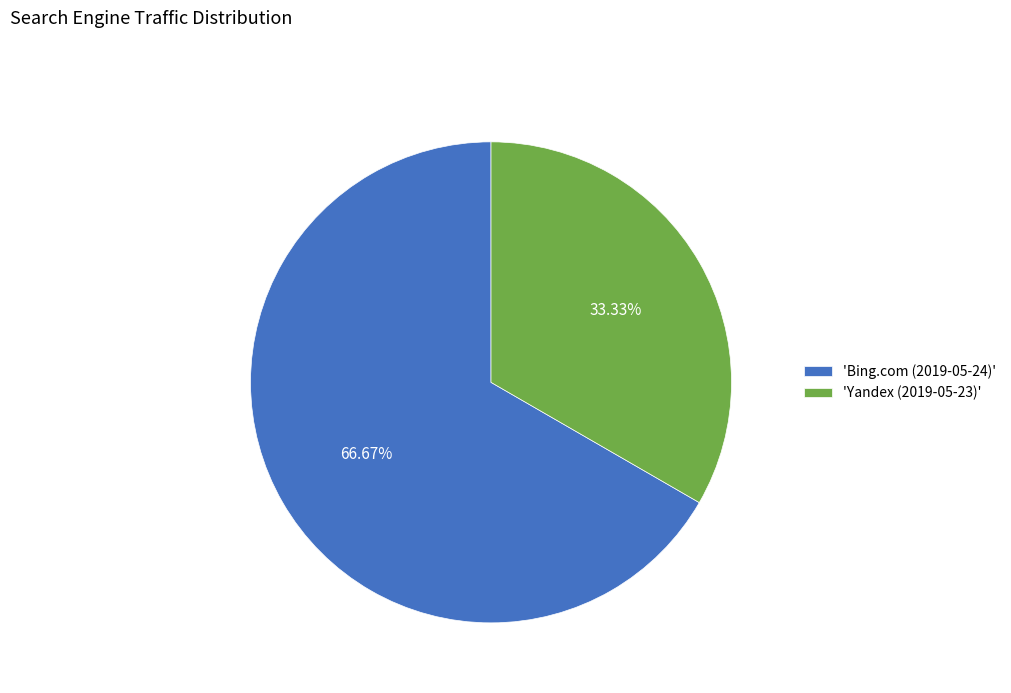

Which category has the biggest portion of the pie?

'Bing.com (2019-05-24)'